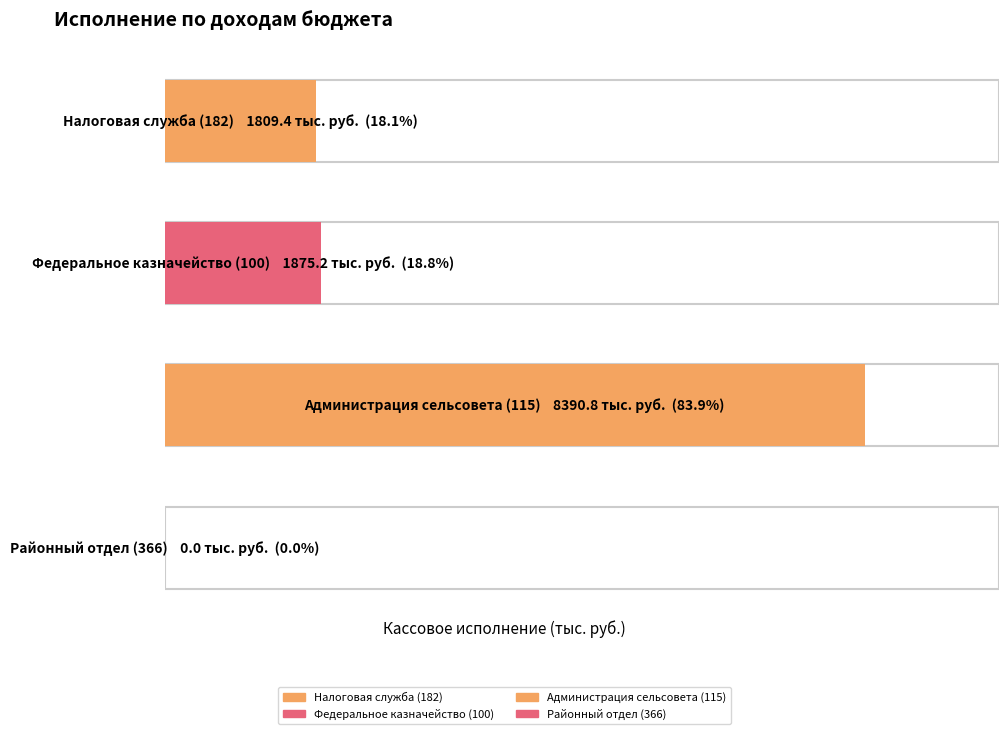

Does the chart contain any negative values?

No